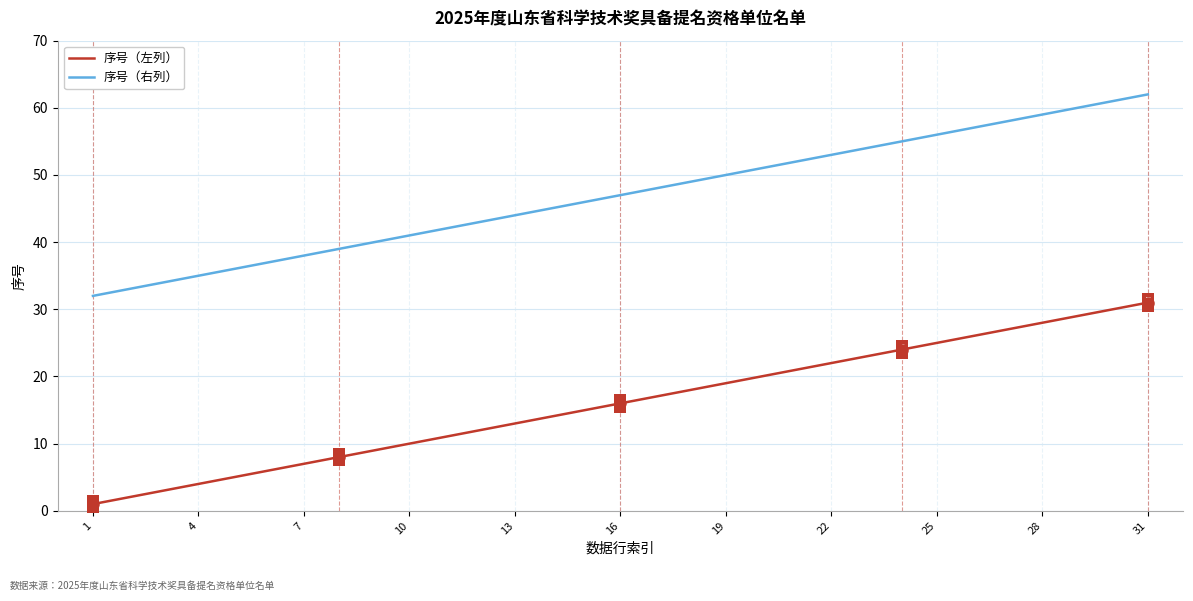

Rank the series by their average value, from highest to lowest.

序号（右列）, 序号（左列）